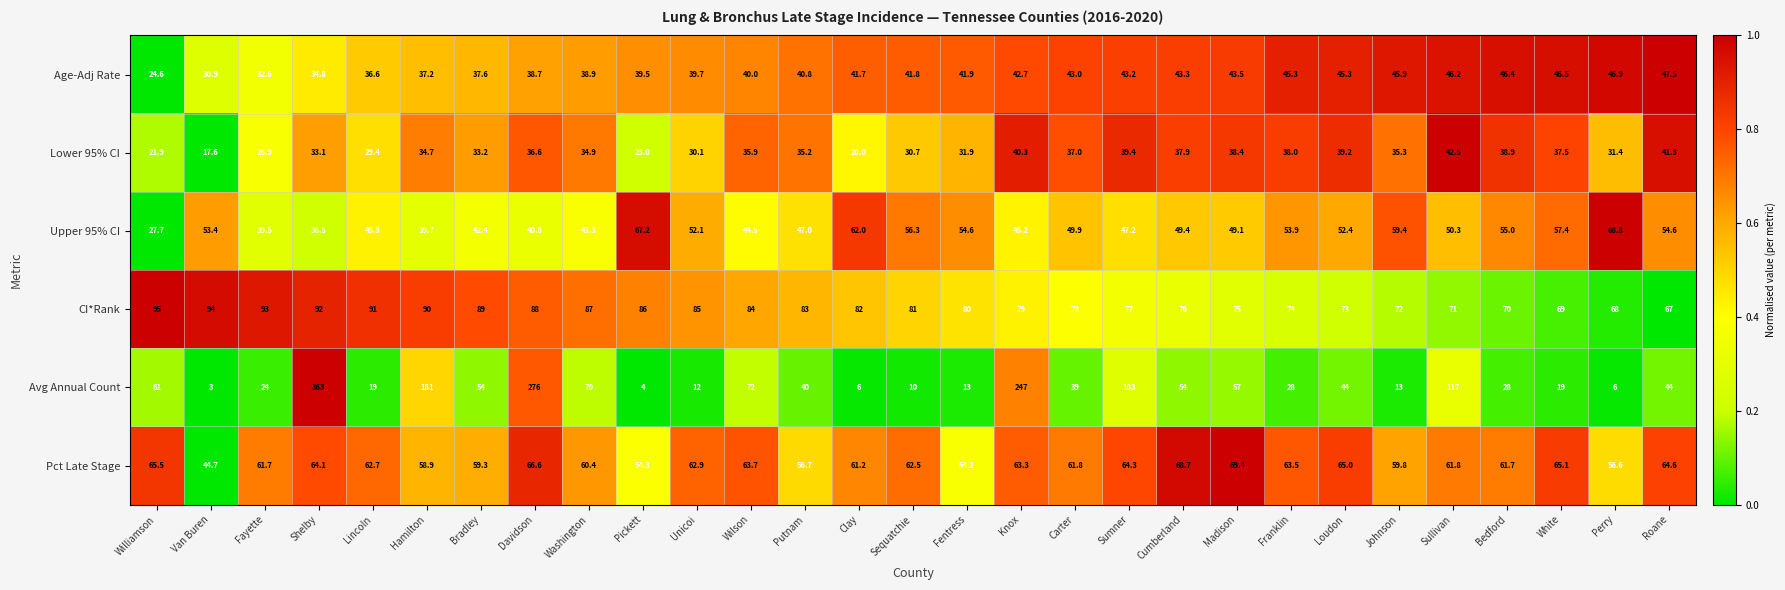

What is the sum of all Pct Late Stage values?

1785.0